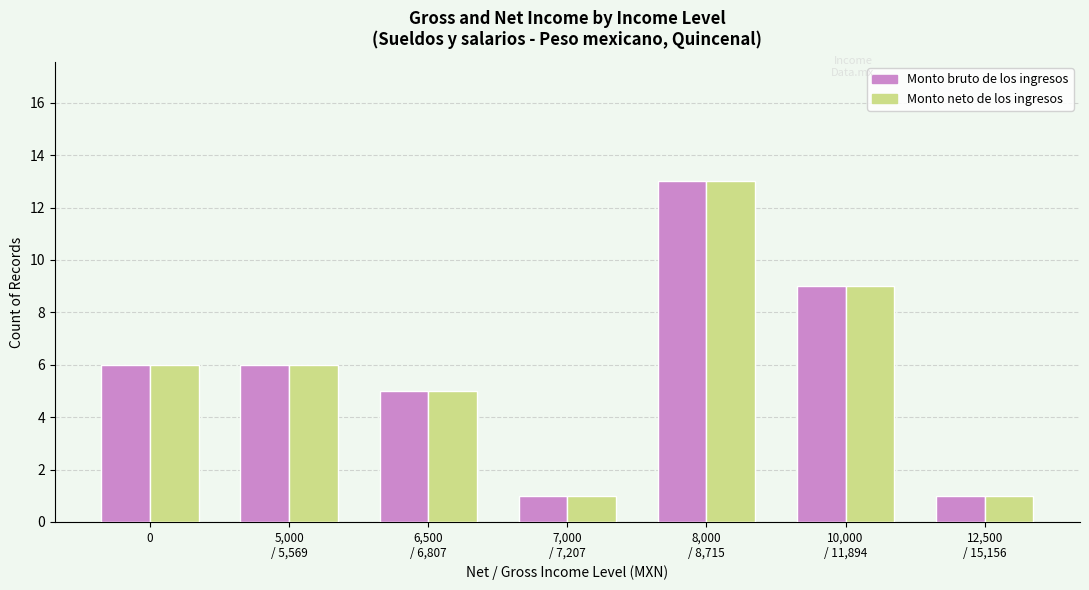

The value of Monto bruto de los ingresos at 10,000
/ 11,894 is 9. True or false?

True